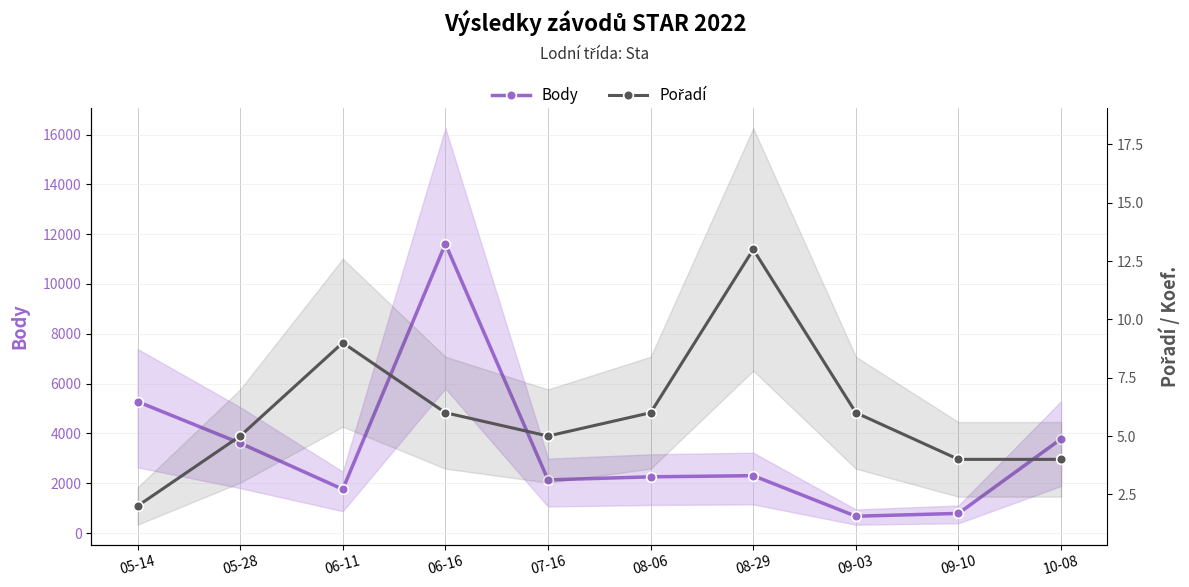

Is it true that Body equals 3354 at 07-16?

False